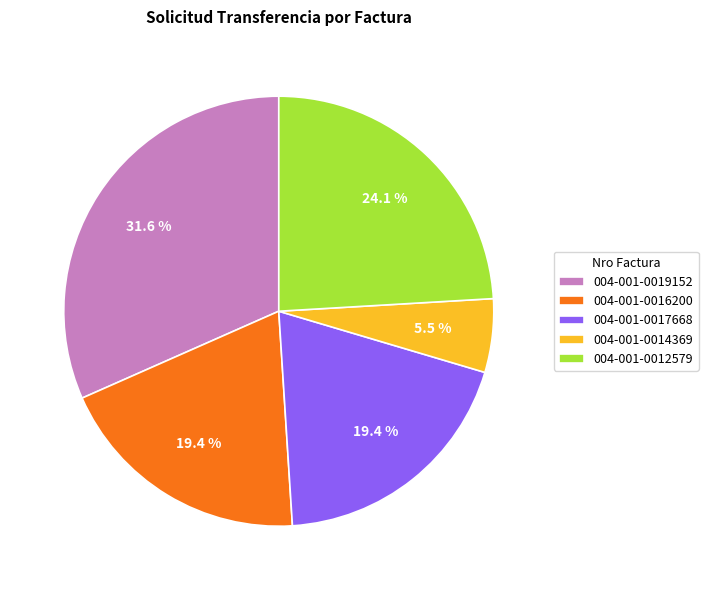

The 004-001-0016200 slice represents 19% of the pie. True or false?

True